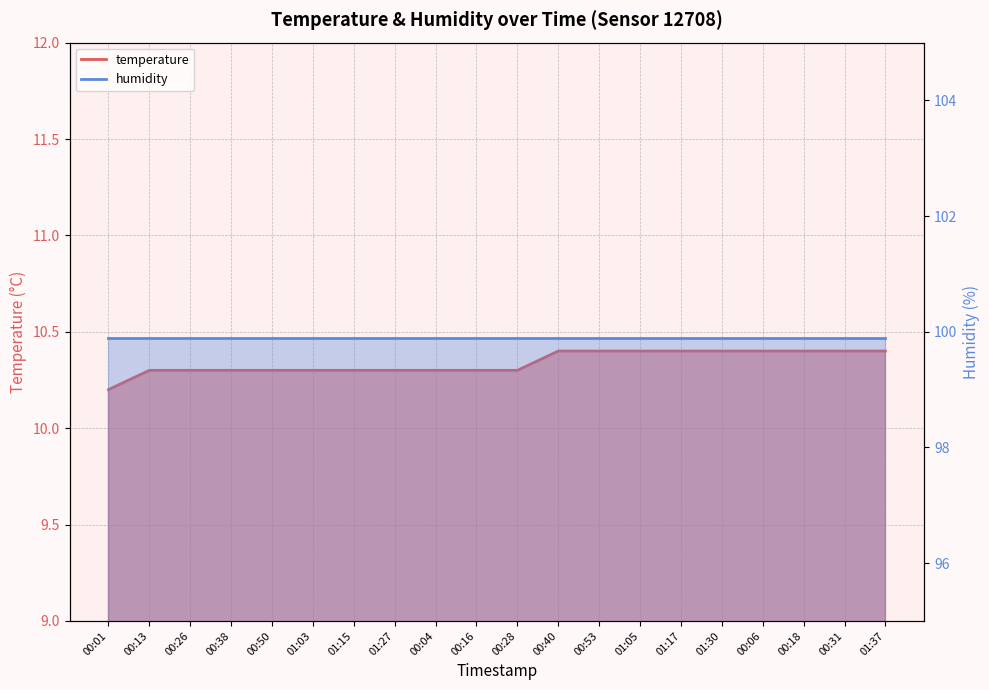

True or false: the data shows 2.6 at 00:53.

False